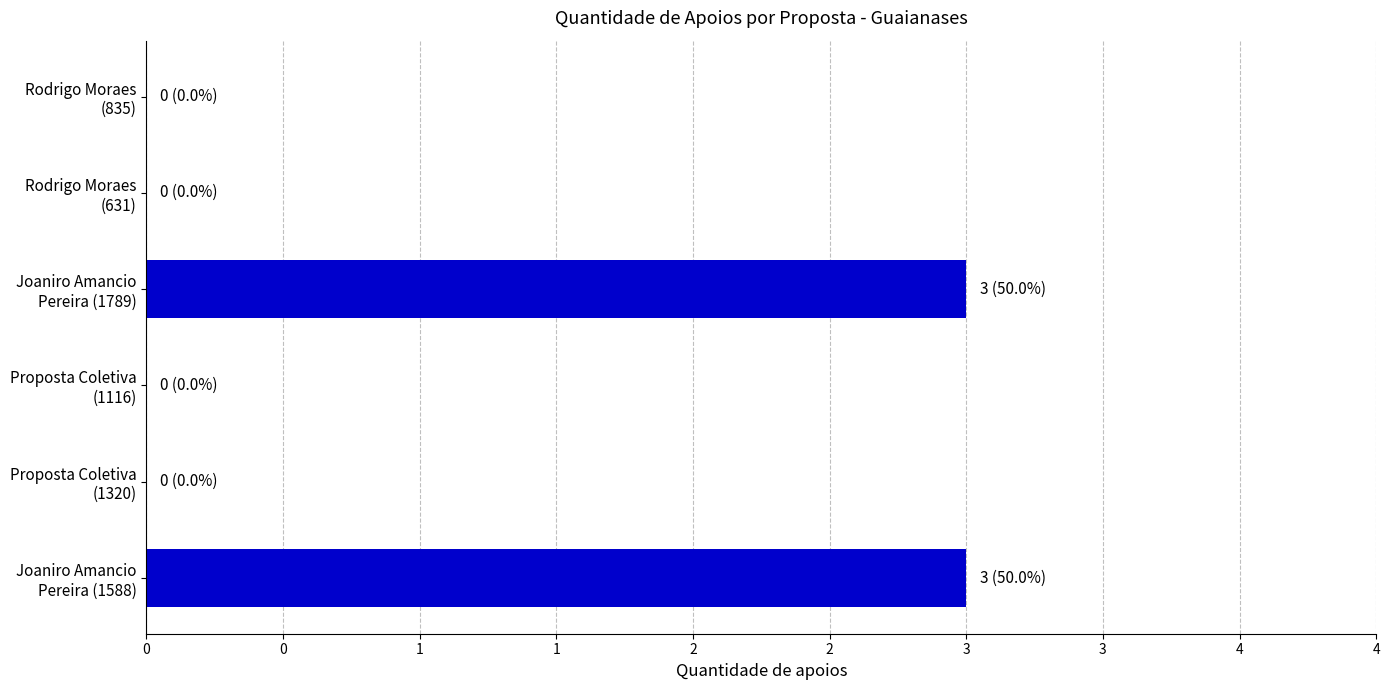

What is the average value?

1